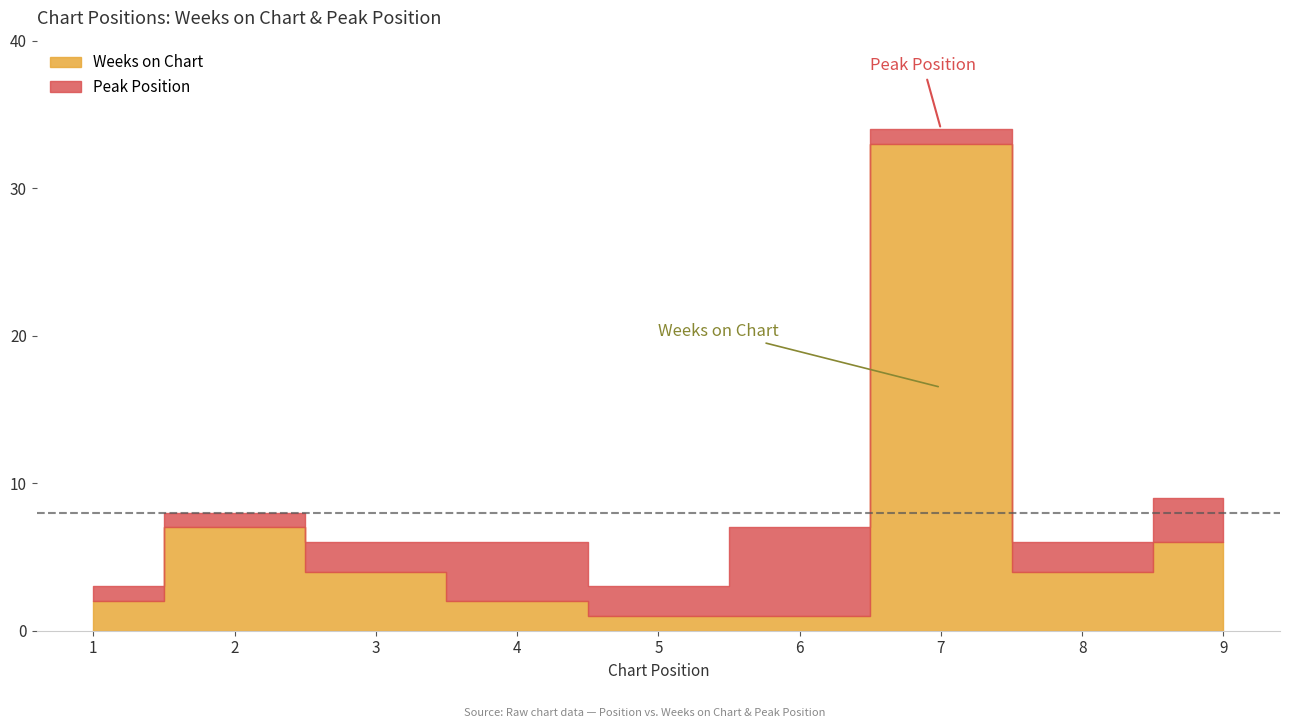

Which label corresponds to the largest value in the chart?

7